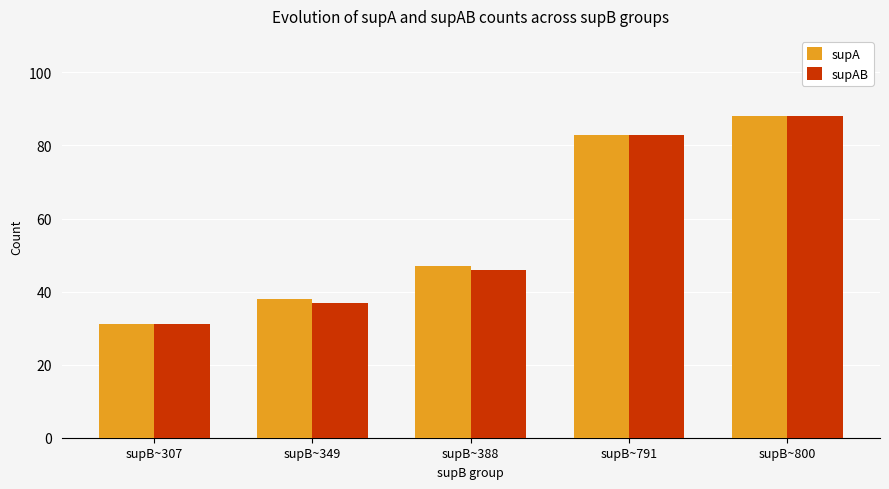

Which label corresponds to the largest value in the chart?

supB~800